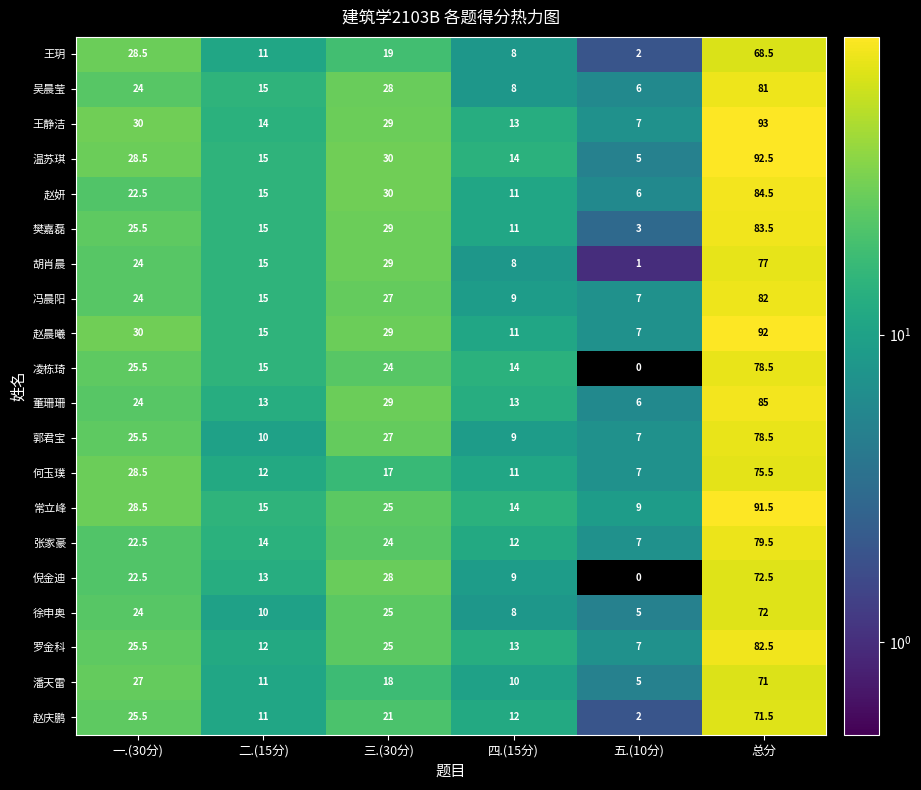

Rank the categories by 胡肖晨 value from highest to lowest.

总分, 三.(30分), 一.(30分), 二.(15分), 四.(15分), 五.(10分)